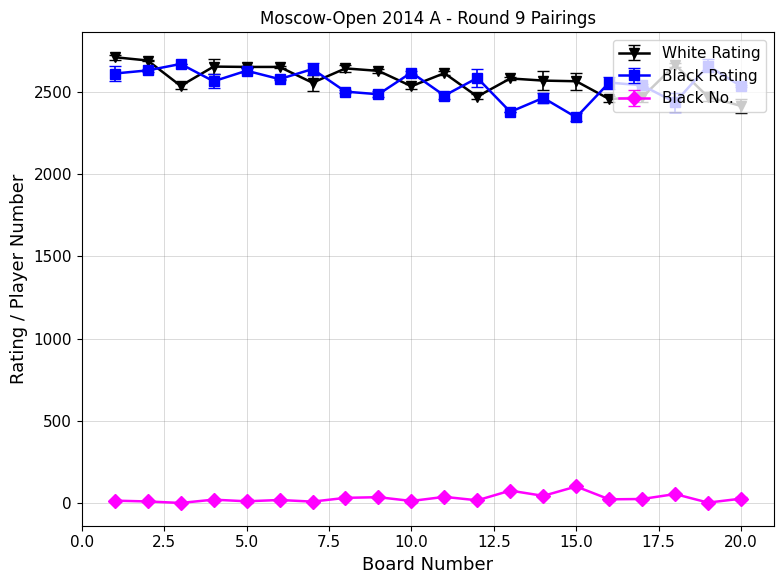

What is the highest value of the Black Rating series?

2669